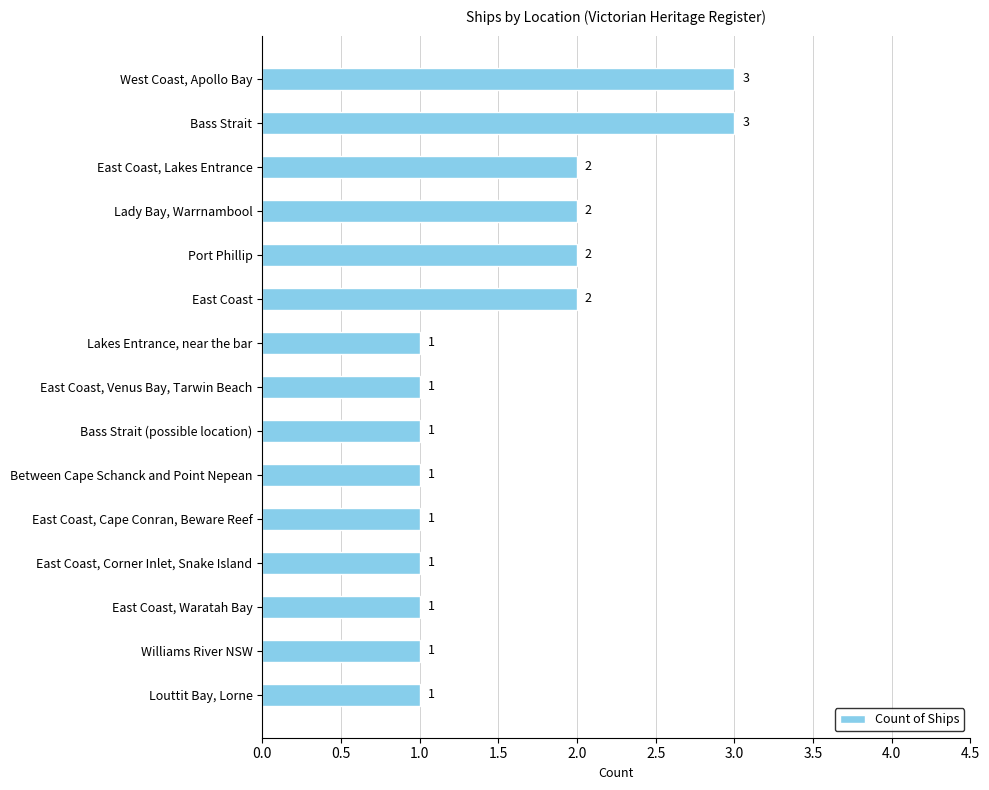

What is the difference between the maximum and minimum values?

2